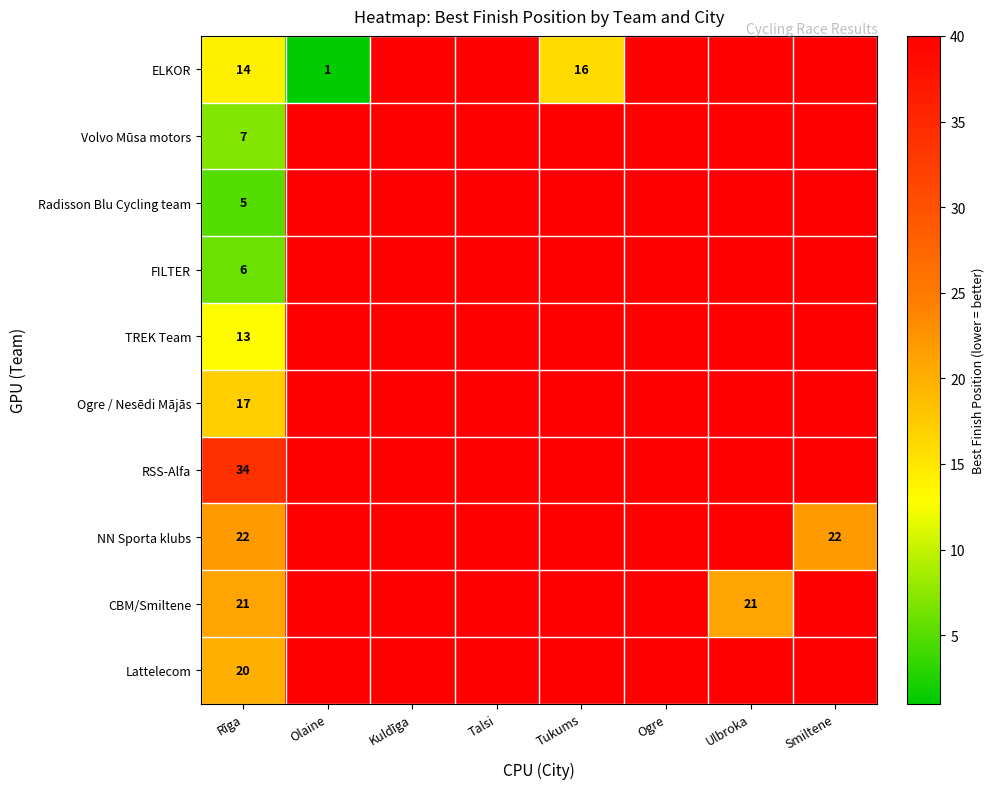

At Rīga, list the series in order from smallest to largest.

Radisson Blu Cycling team, FILTER, Volvo Mūsa motors, TREK Team, ELKOR, Ogre / Nesēdi Mājās, Lattelecom, CBM/Smiltene, NN Sporta klubs, RSS-Alfa